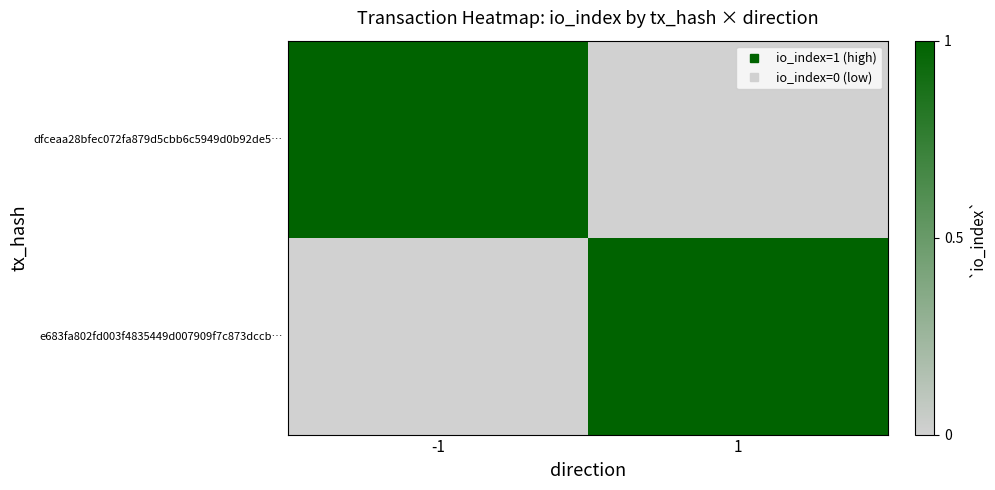

At how many categories does at least one series exceed 0?

2